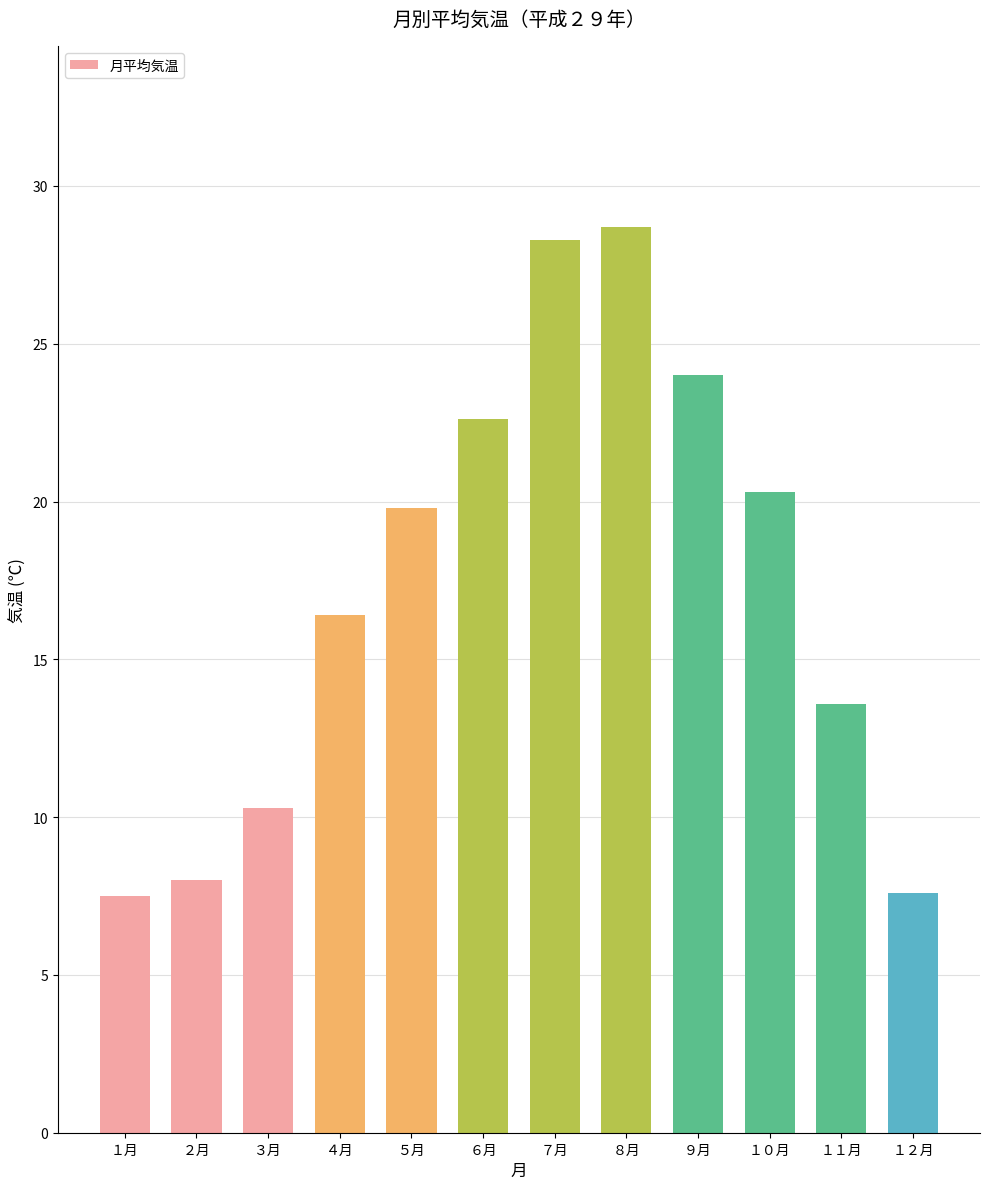

What is the label of the 7th bar from the right?

６月